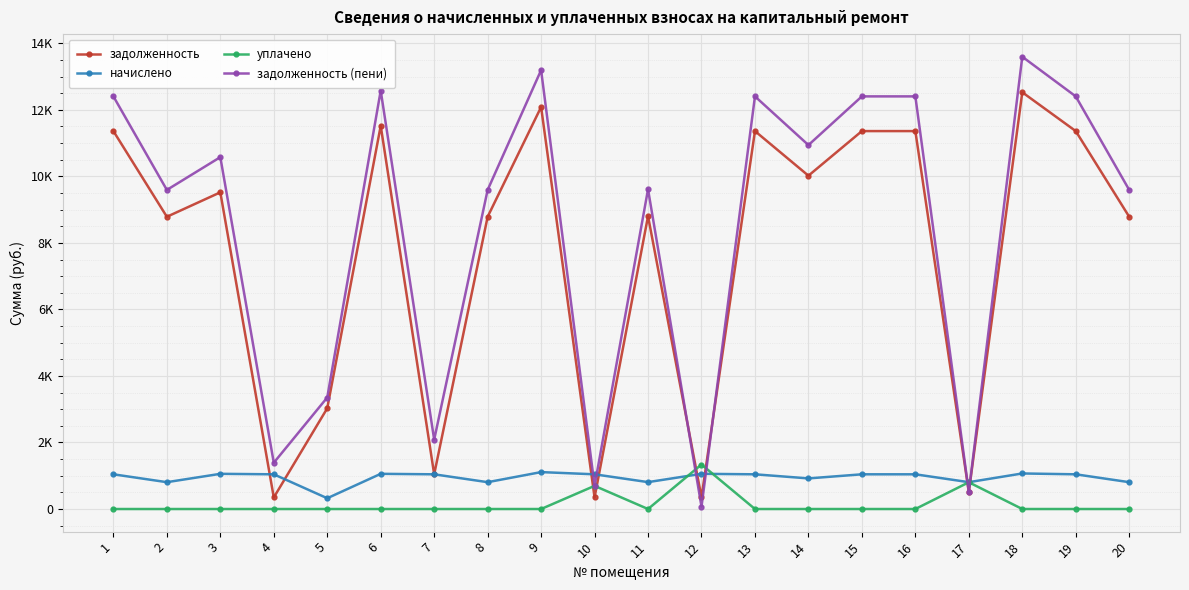

Does the chart have visible grid lines?

Yes